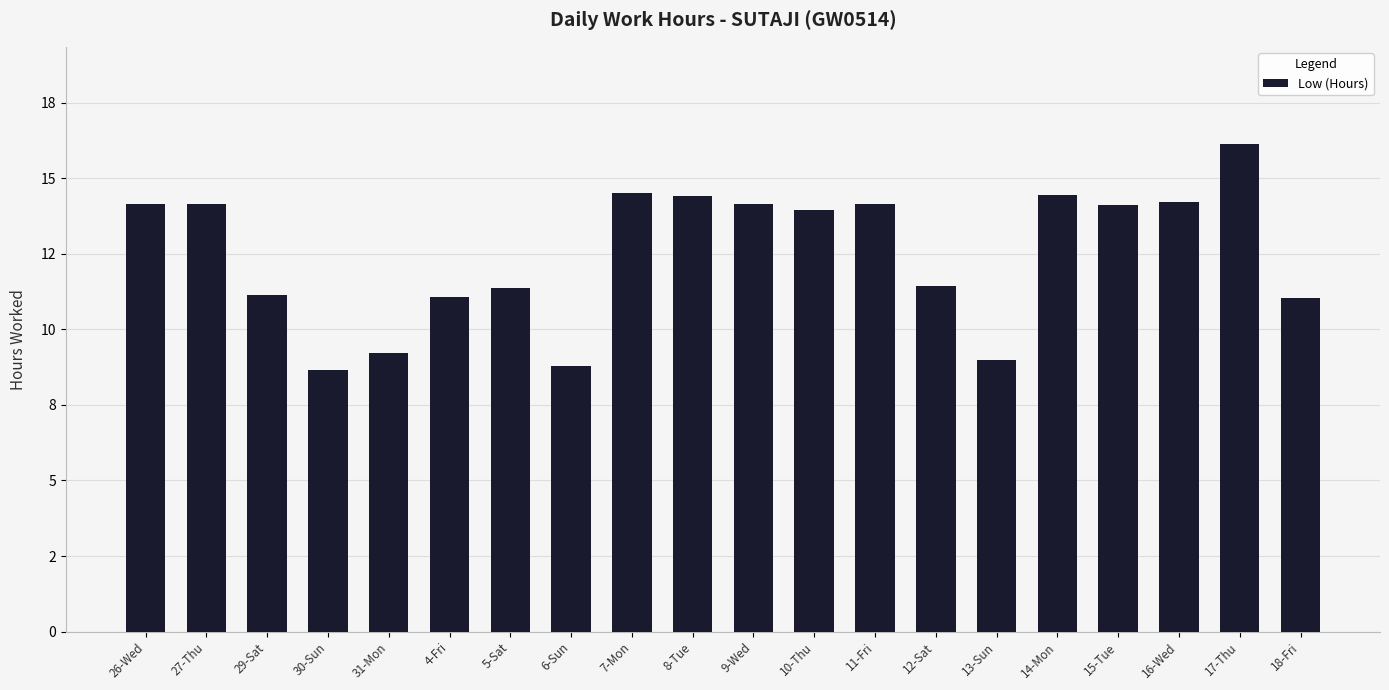

What is the label of the 3rd bar from the left?

29-Sat